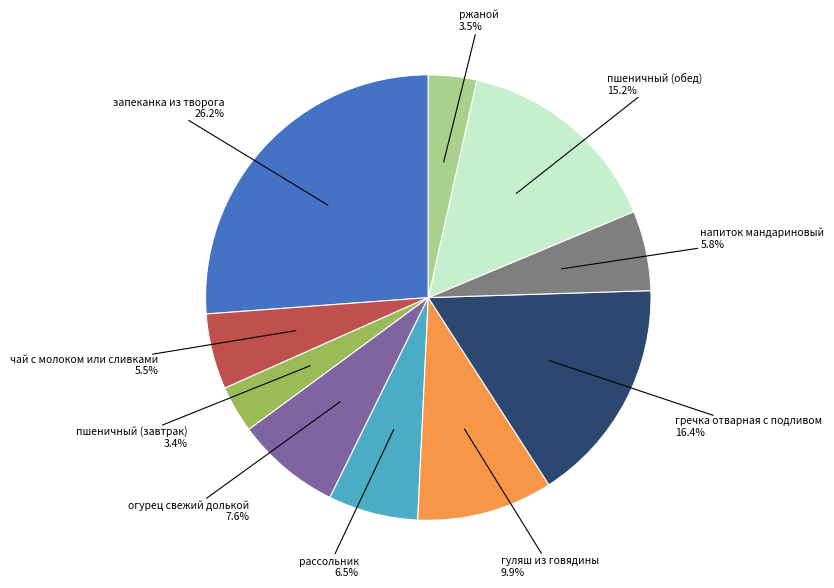

Is there a majority slice in this chart?

No